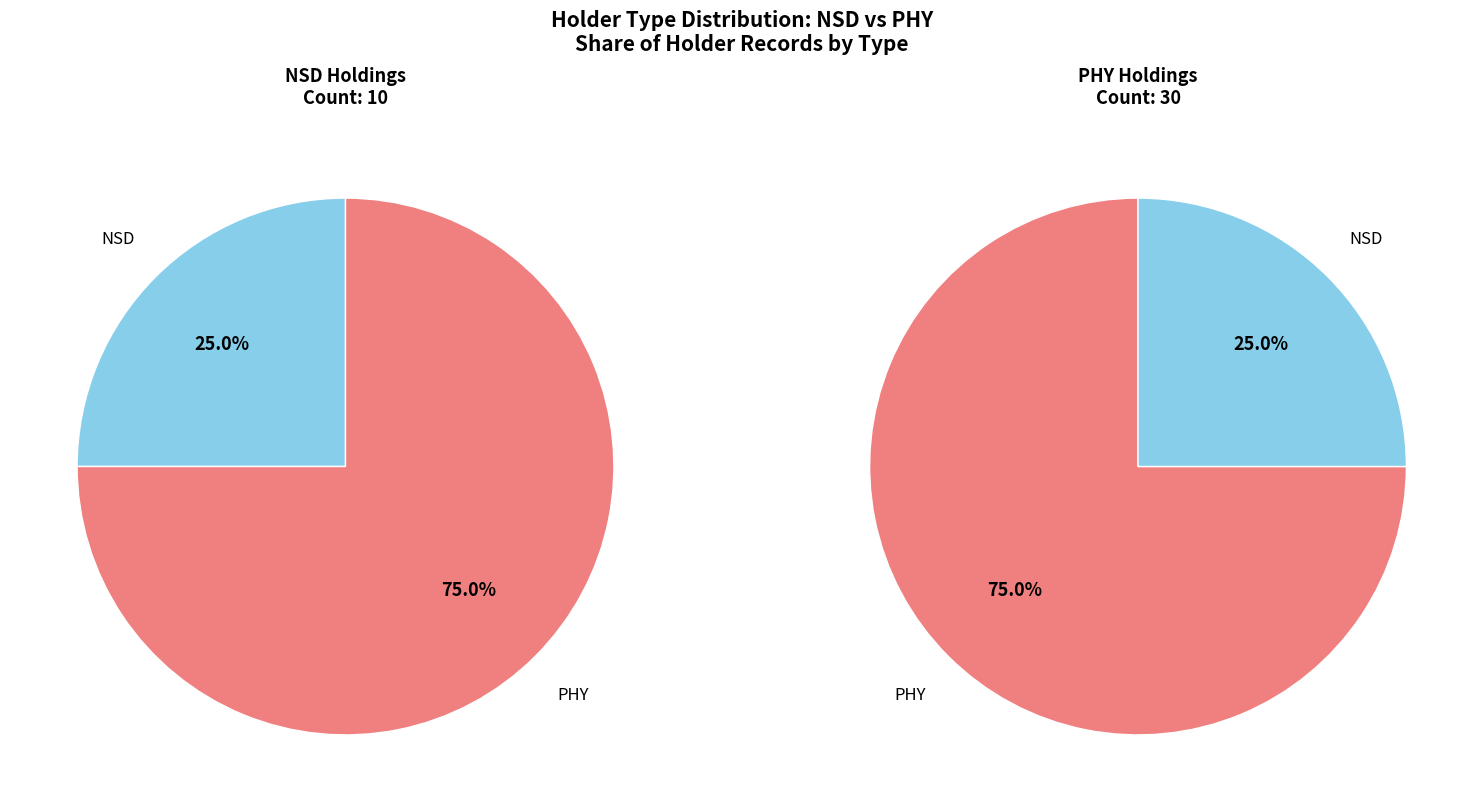

How many slices are in this pie chart?

2